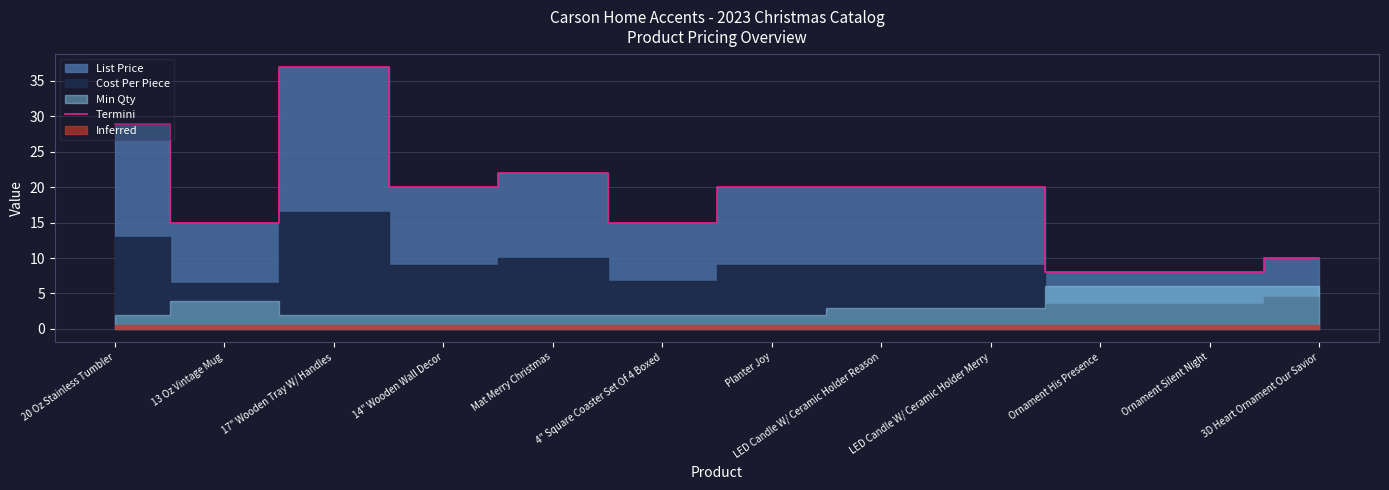

What is the value of the 5th point from the left?

22.0